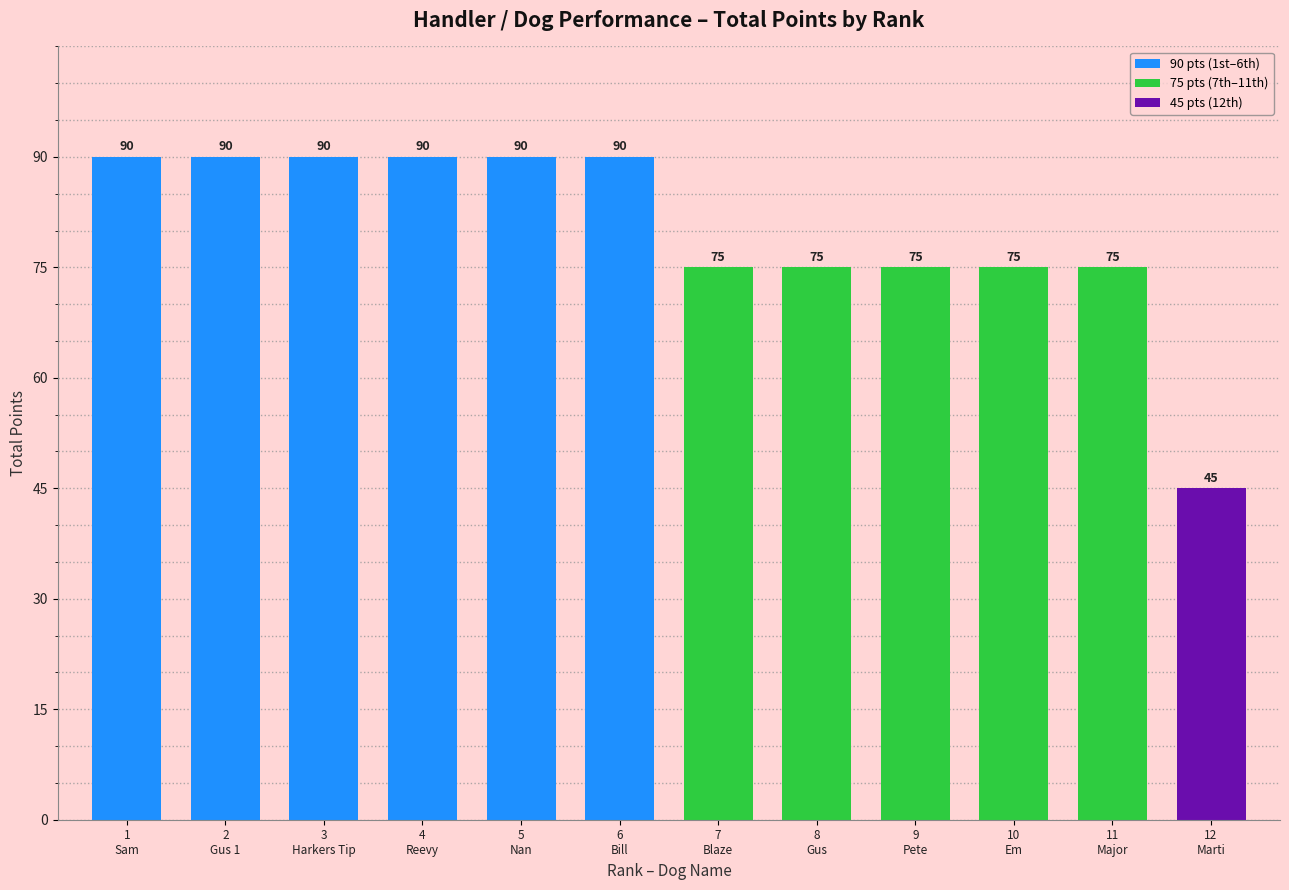

Between 8
Gus and 6
Bill, which is larger?

6
Bill